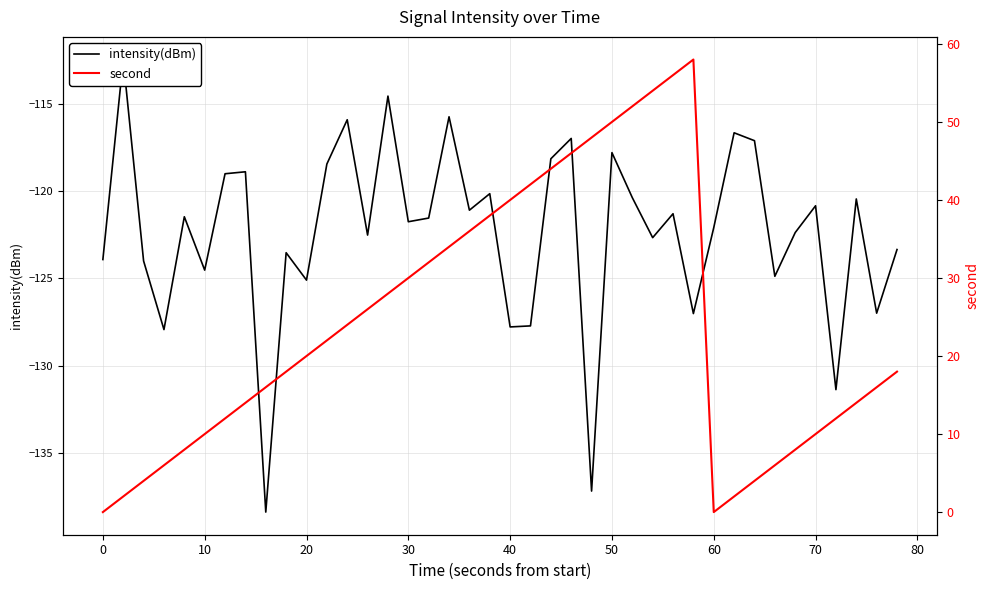

Does the chart display data point markers on the line(s)?

No